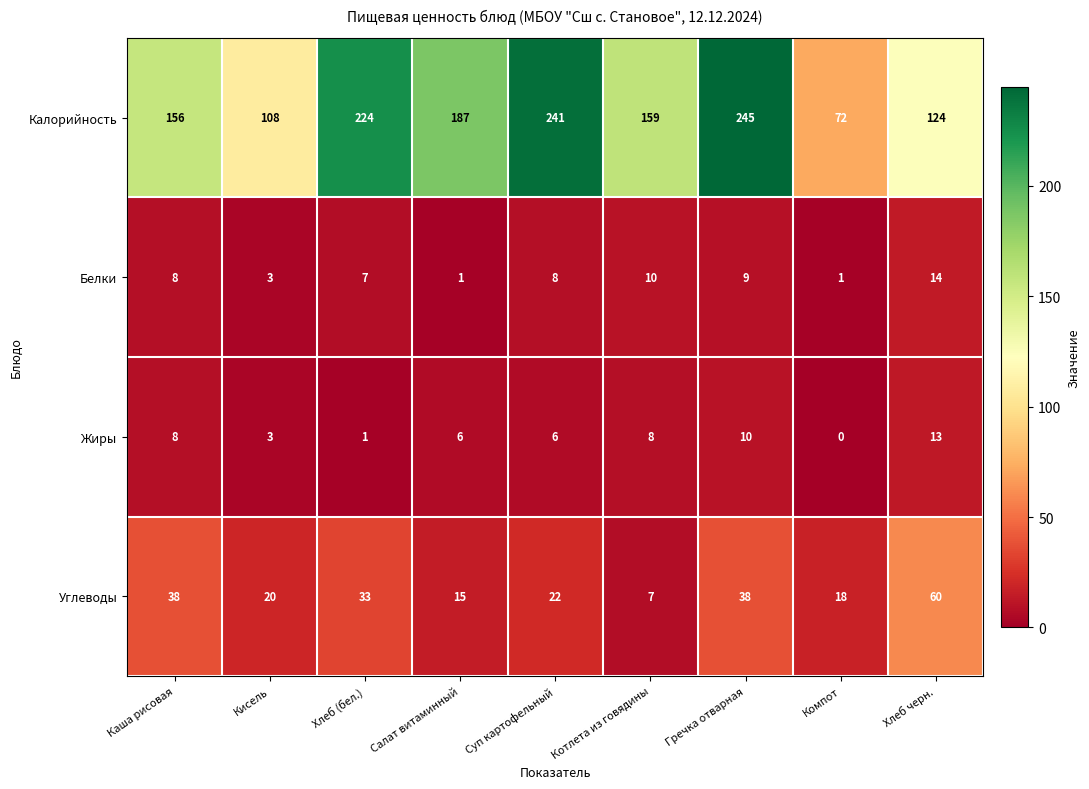

What is the total value across all series at Хлеб черн.?

211